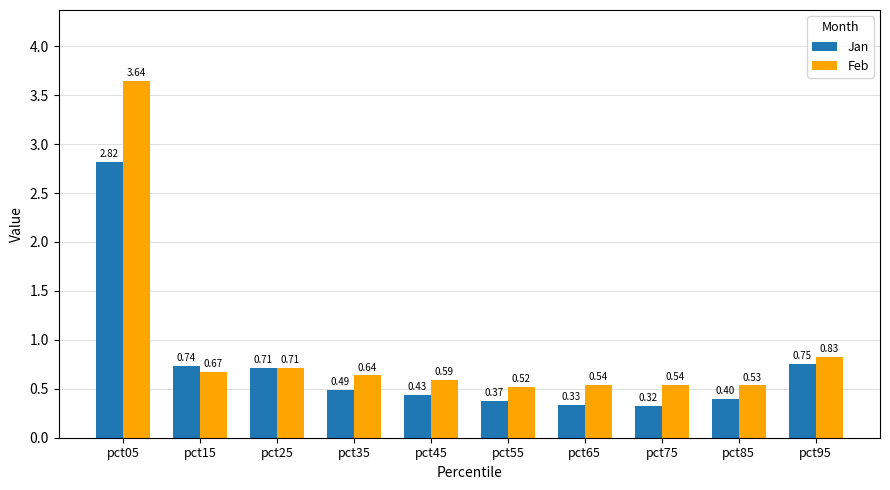

How many categories are shown in the chart?

10